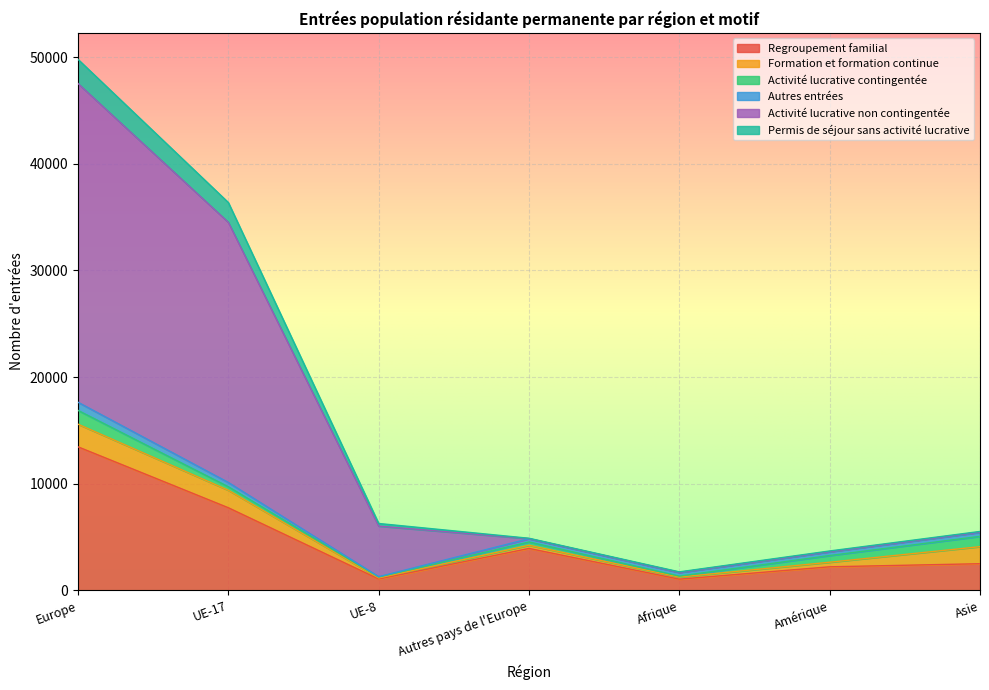

The Activité lucrative non contingentée series shows 4884 at Autres pays de l'Europe. True or false?

True